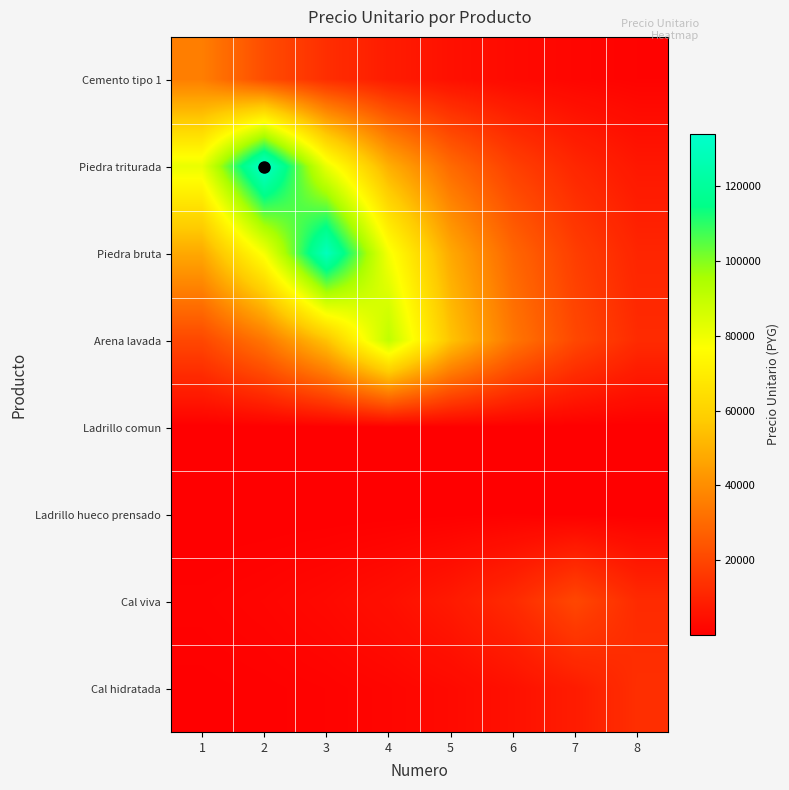

Which series has the largest range (max minus min)?

Piedra triturada